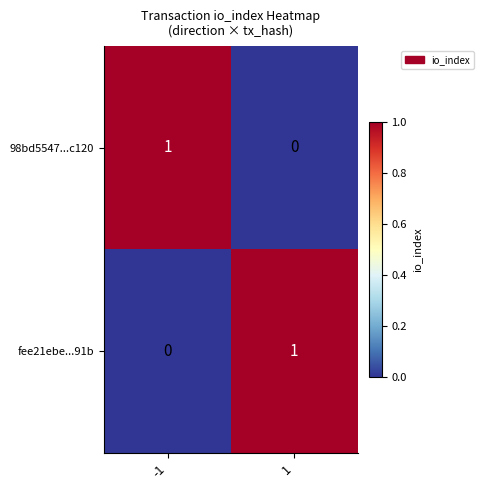

Is it true that 98bd5547...c120 equals -1 at 1?

False